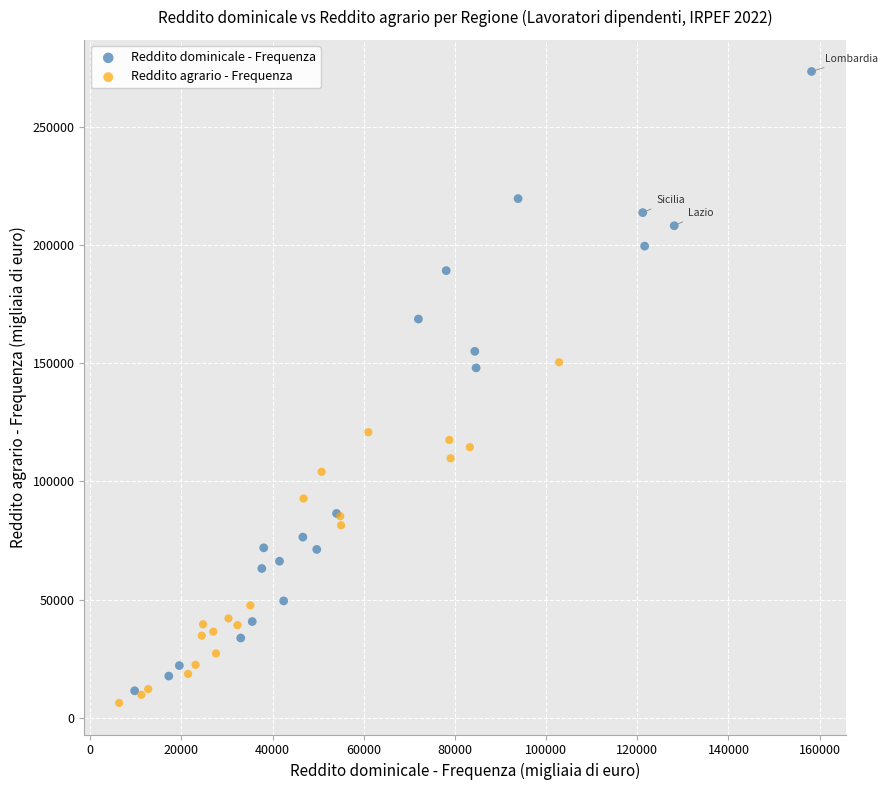

Which series reaches the maximum Y coordinate?

Reddito dominicale - Frequenza